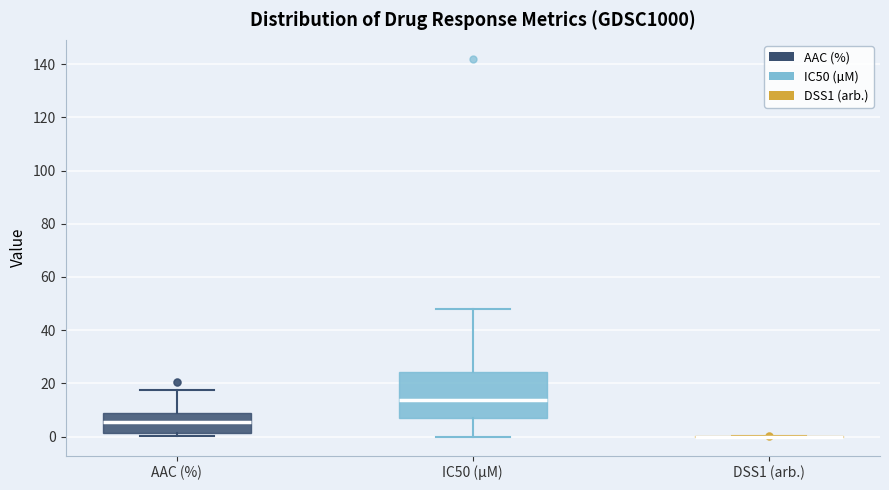

Where does the median line of the box for IC50 (µM) sit on the y-axis? The values are not printed on the chart, so give them approximately, as read against the axis.

14